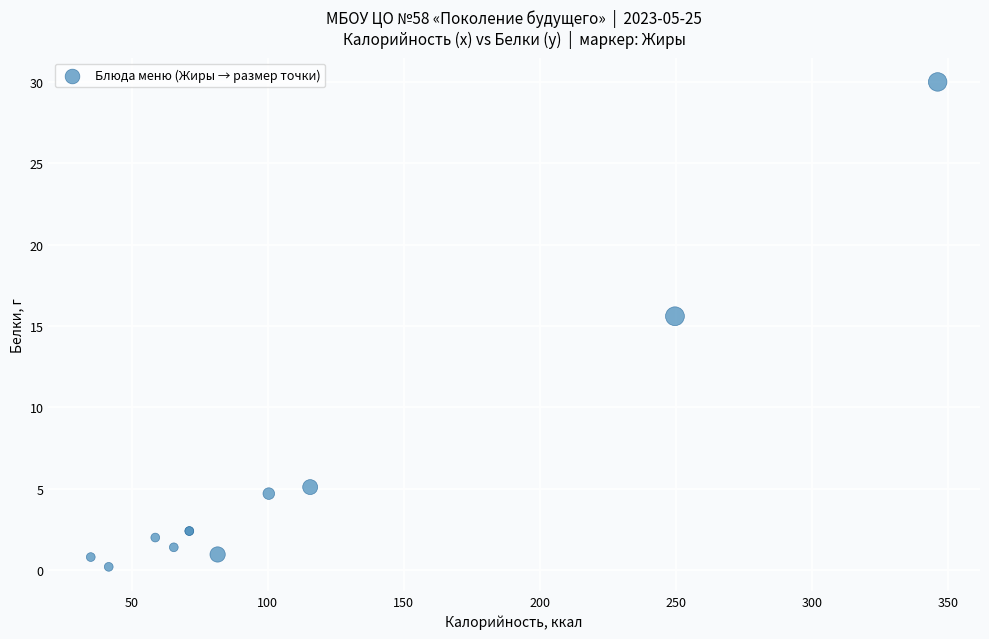

What Y value in the scatter plot is closest to 15?

15.6